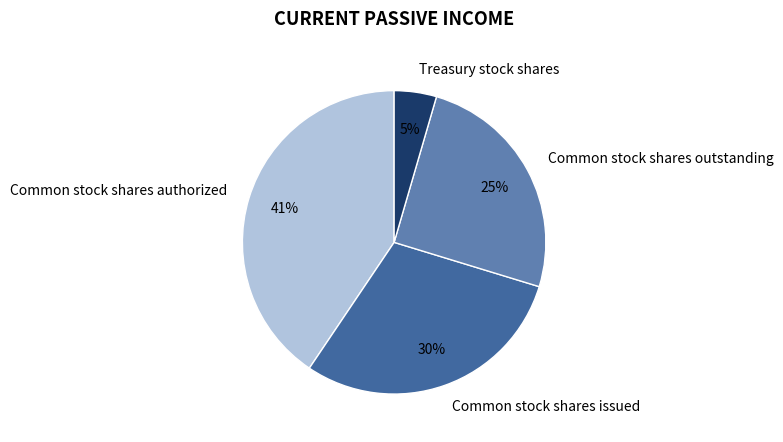

Which has a higher value, Common stock shares authorized or Treasury stock shares?

Common stock shares authorized